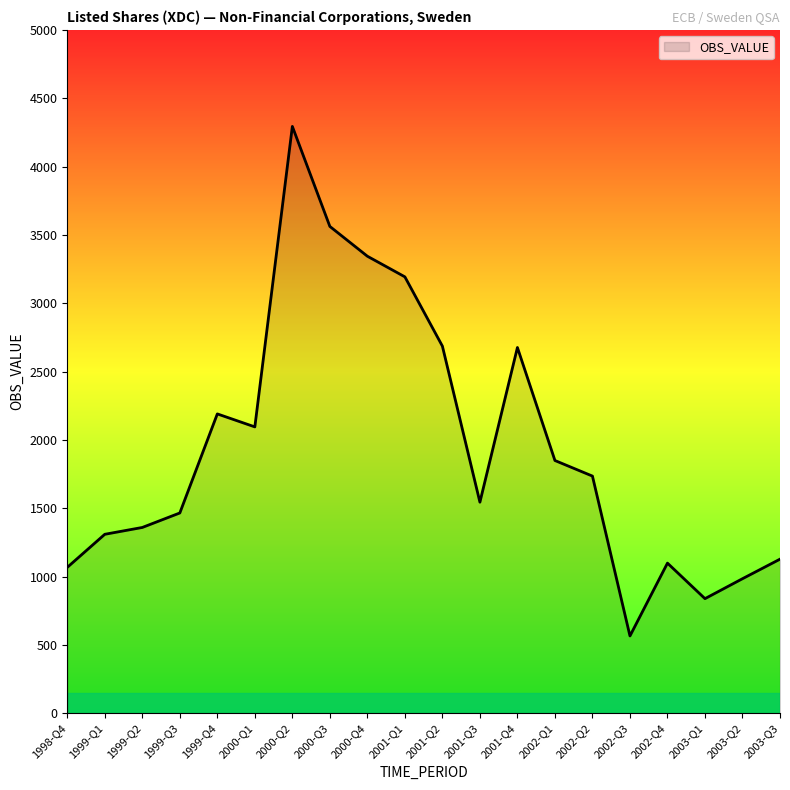

What is the change in value from 1999-Q4 to 2003-Q3?

-1063